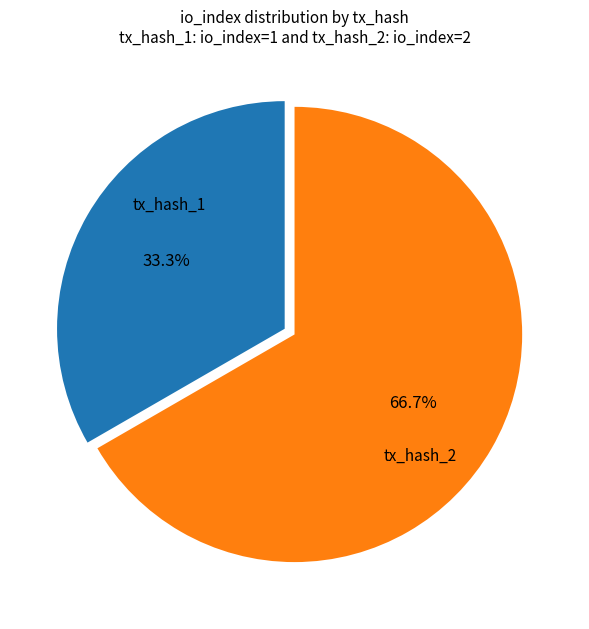

To the nearest percent, what portion does tx_hash_2 represent?

67%